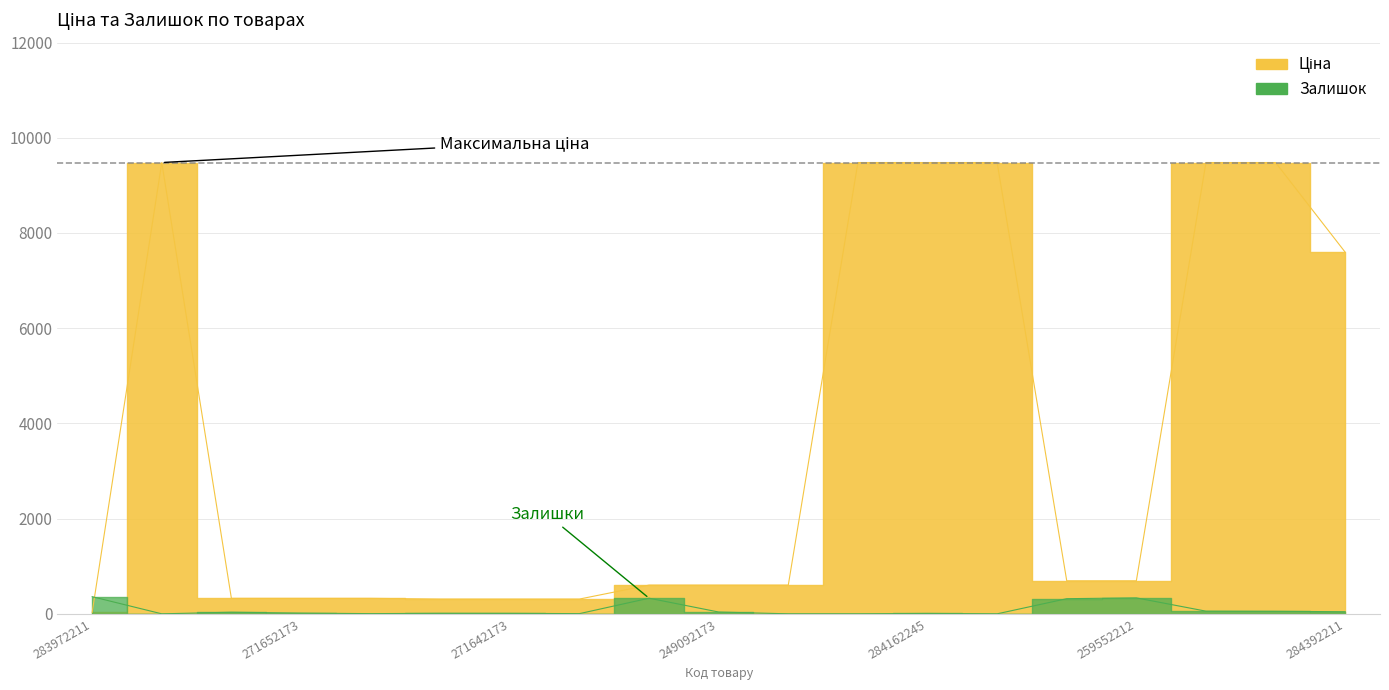

What is the maximum value for Залишок?

360.0